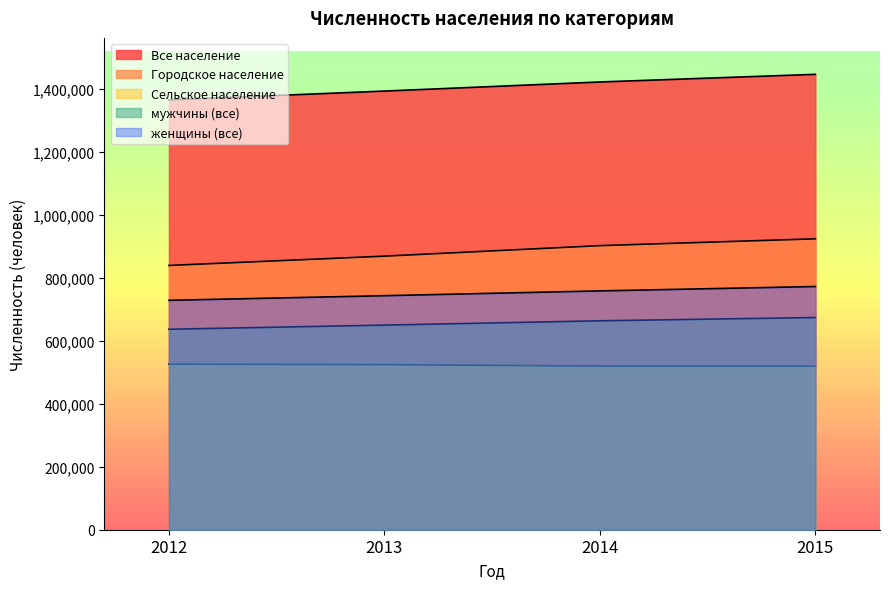

How many lines are shown in the chart?

5